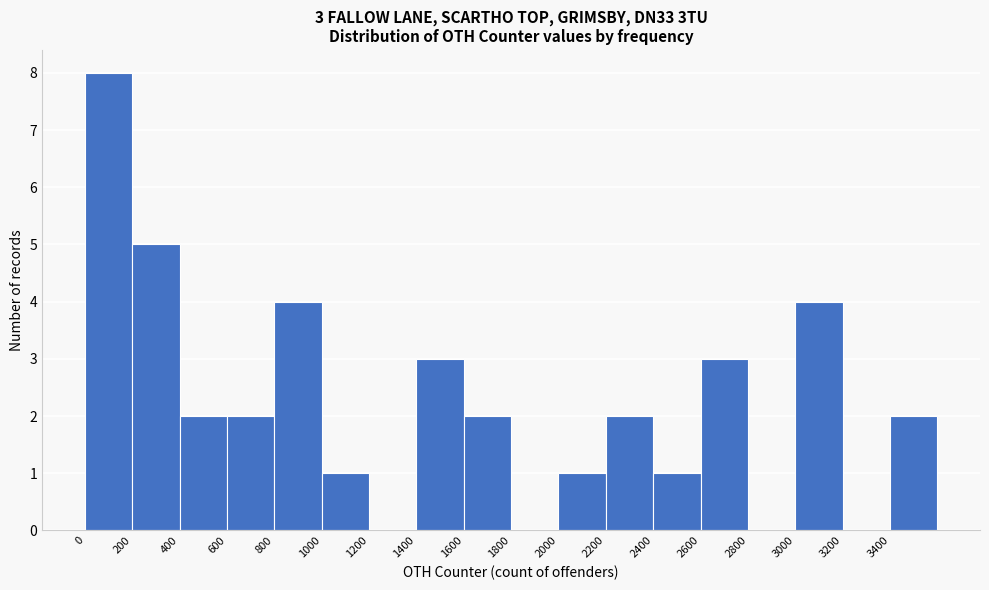

Which range on the x-axis has the tallest bar?

0 to 200